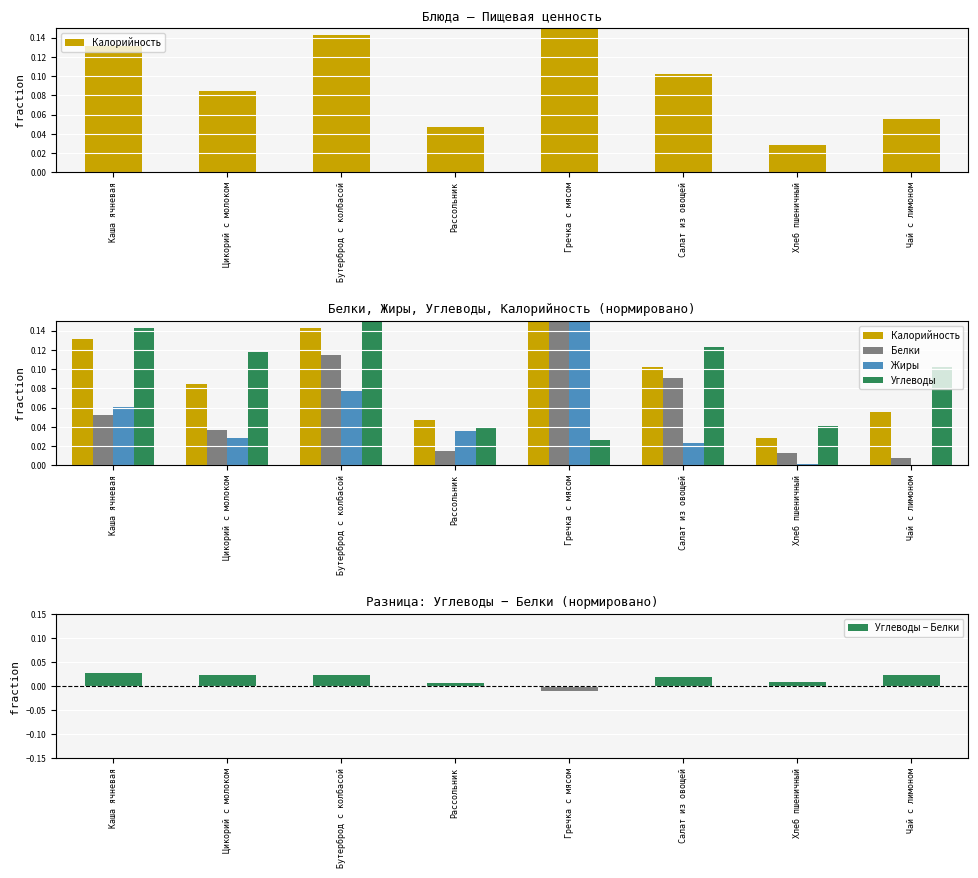

Reading left to right, what are all the values shown in this chart?

Калорийность: 0.1	0.1	0.1	0.0	0.1	0.1	0.0	0.1
Белки: 0.1	0.0	0.1	0.0	0.1	0.1	0.0	0.0
Жиры: 0.1	0.0	0.1	0.0	0.1	0.0	0.0	0.0
Углеводы: 0.1	0.1	0.1	0.0	0.0	0.1	0.0	0.1
Углеводы − Белки: 0.0	0.0	0.0	0.0	-0.0	0.0	0.0	0.0